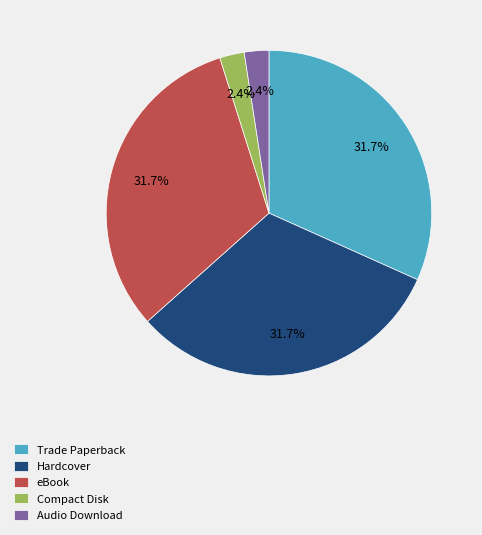

What is the ratio of the value at Trade Paperback to the value at Hardcover?

1.0